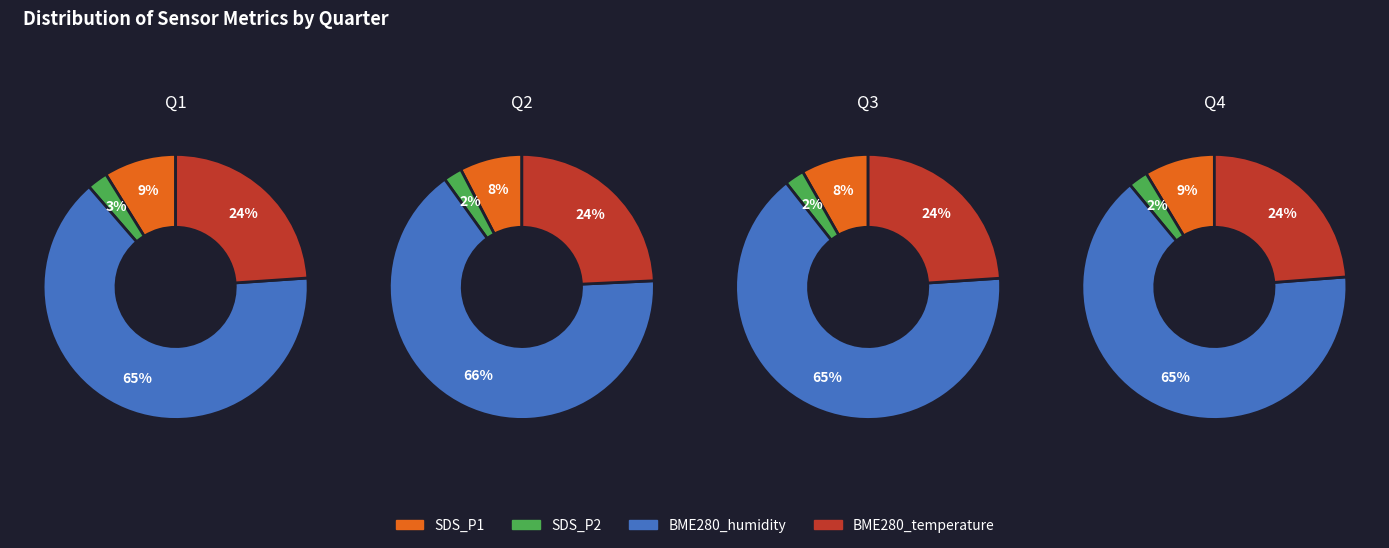

To the nearest percent, what portion does 17 represent?

2%